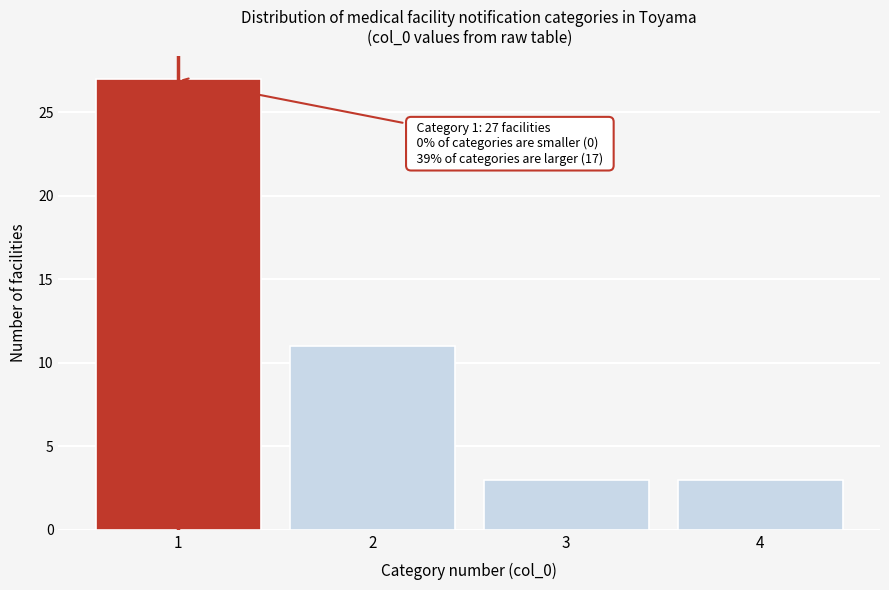

Over which range of the x-axis is the bar tallest?

0.5 to 1.5